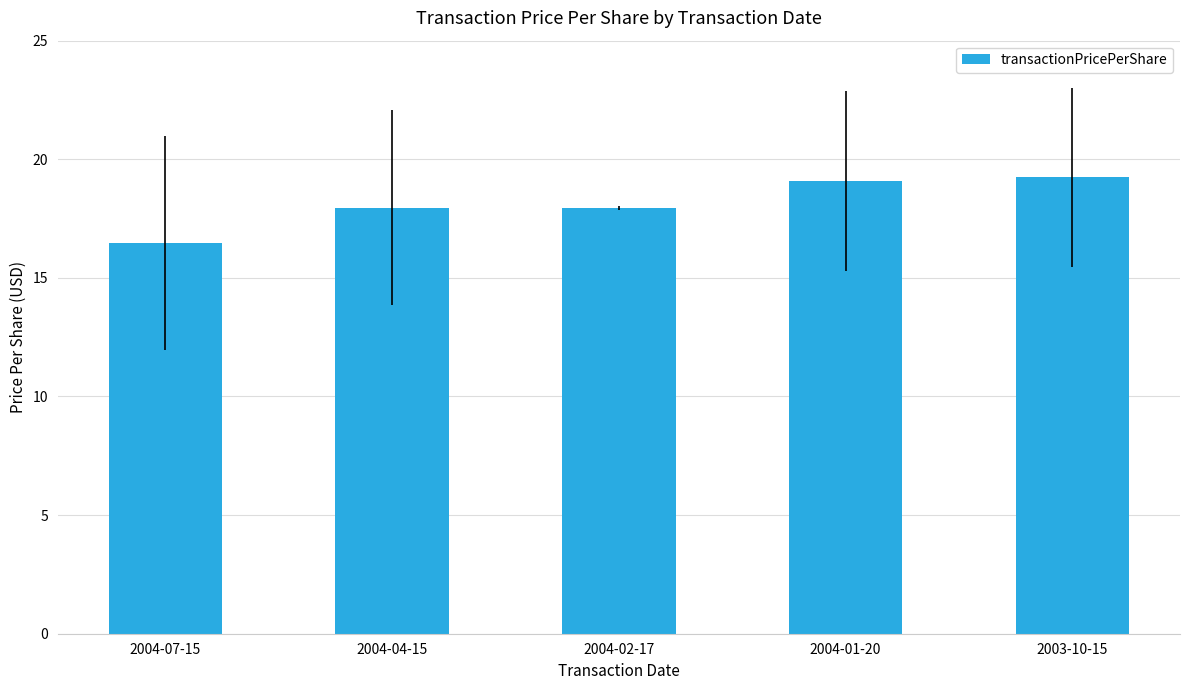

What is the sum of the values at 2004-04-15 and 2003-10-15?

37.2